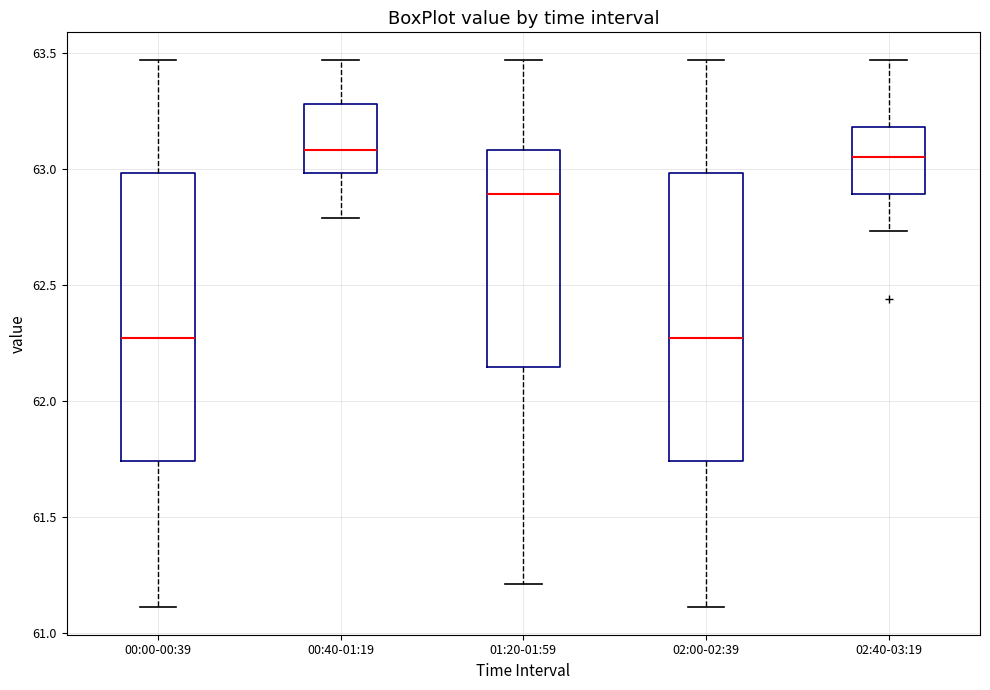

Reading left to right, read every box against the y-axis: the position of its median line, the range the box covers, and the ends of its whiskers. The values are not printed on the chart, so give them approximately, as read against the axis.

00:00-00:39: median 62.25, box 61.75 to 63.00, whiskers 61.10 to 63.45
00:40-01:19: median 63.10, box 63.00 to 63.30, whiskers 62.80 to 63.45
01:20-01:59: median 62.90, box 62.15 to 63.10, whiskers 61.20 to 63.45
02:00-02:39: median 62.25, box 61.75 to 63.00, whiskers 61.10 to 63.45
02:40-03:19: median 63.05, box 62.90 to 63.20, whiskers 62.75 to 63.45